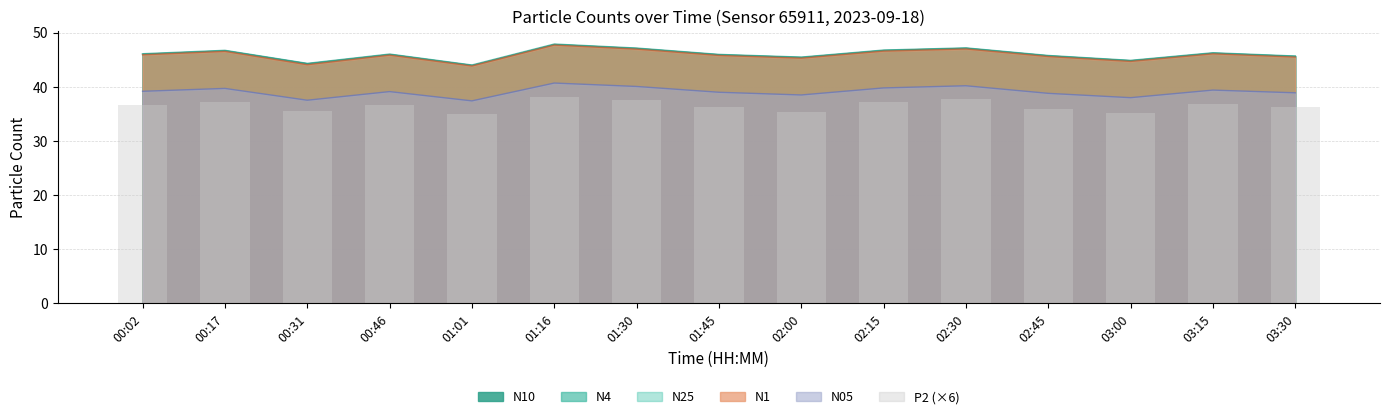

Is it true that the value at 00:17 is 63.0?

False